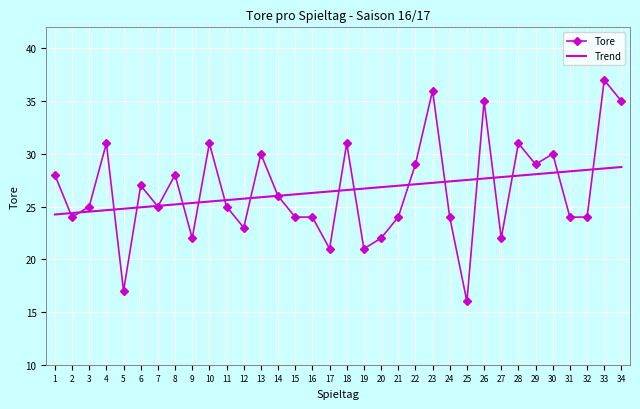

What is the greatest value displayed?

37.0